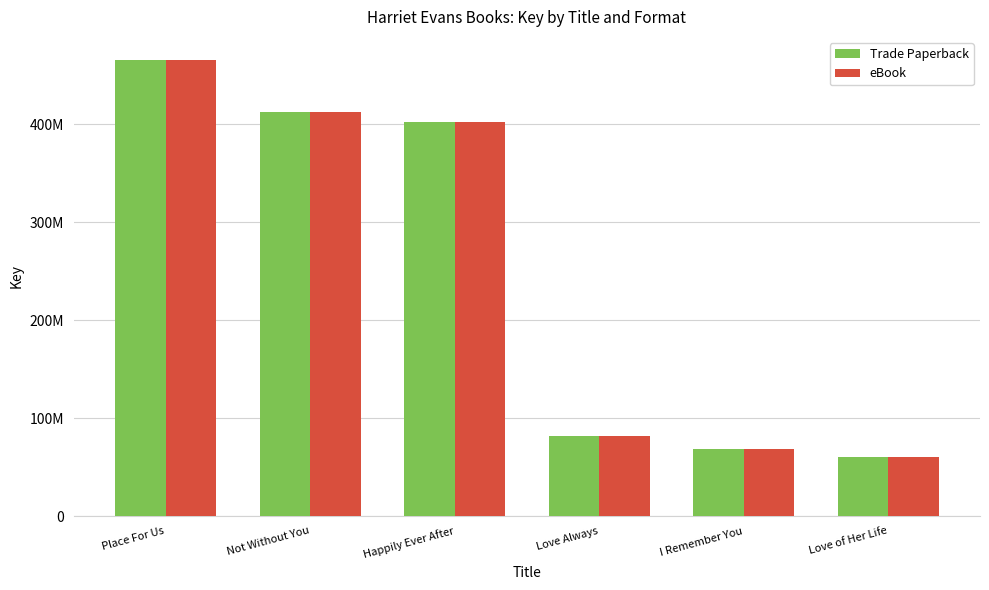

What is the label of the 5th bar from the left?

I Remember You